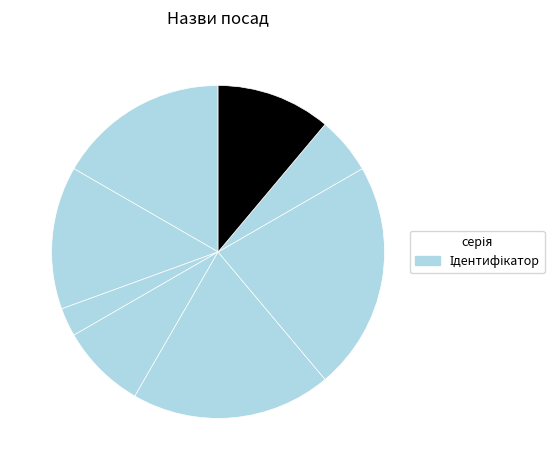

How many slices are in this pie chart?

8